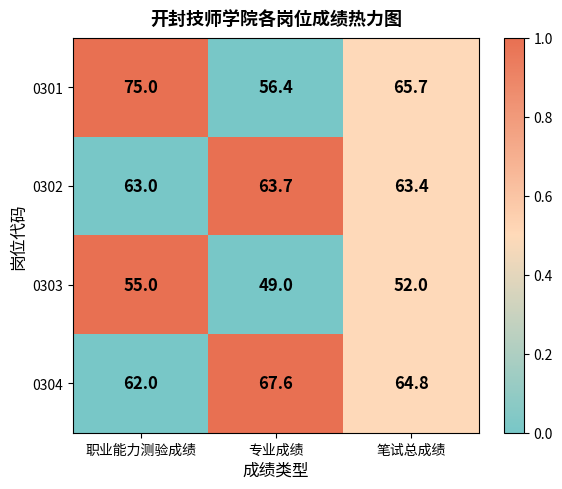

What is the greatest value displayed?

75.0